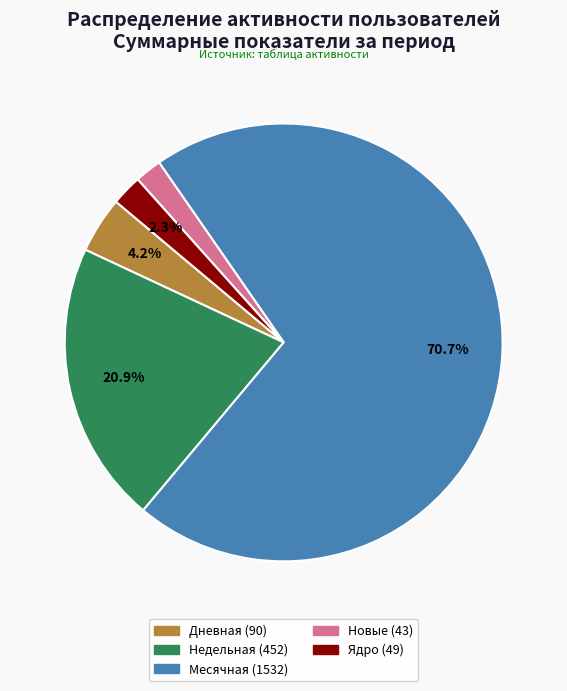

Is there a majority slice in this chart?

Yes